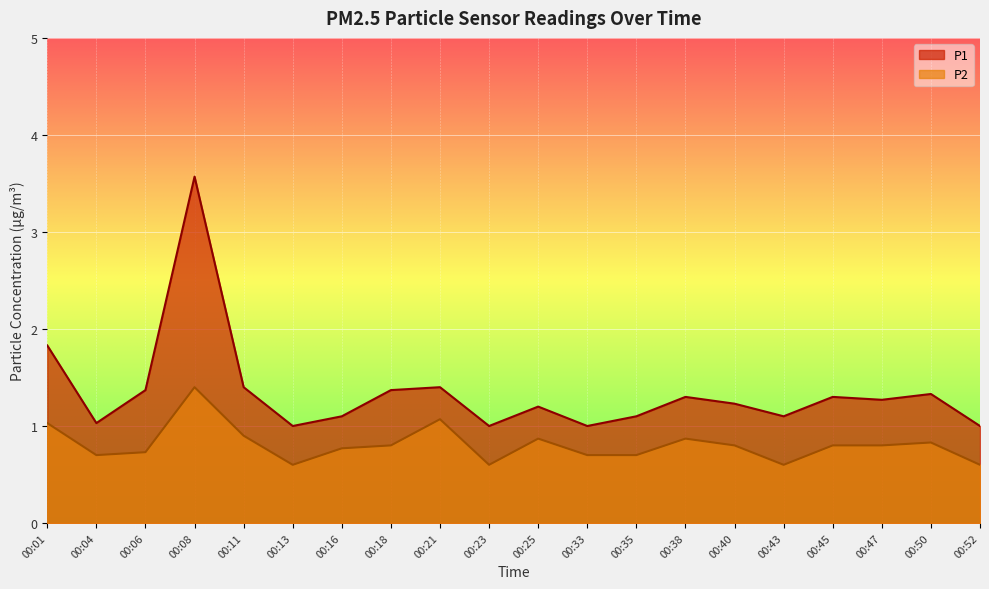

True or false: P2 has more than 2 interior local peaks.

True